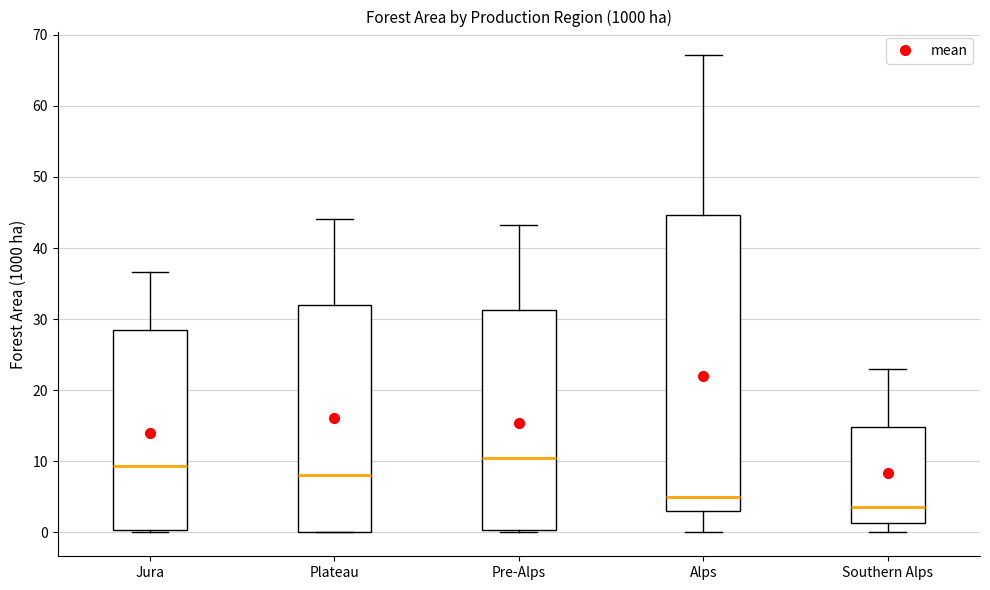

Which box has the lowest median line?

Southern Alps